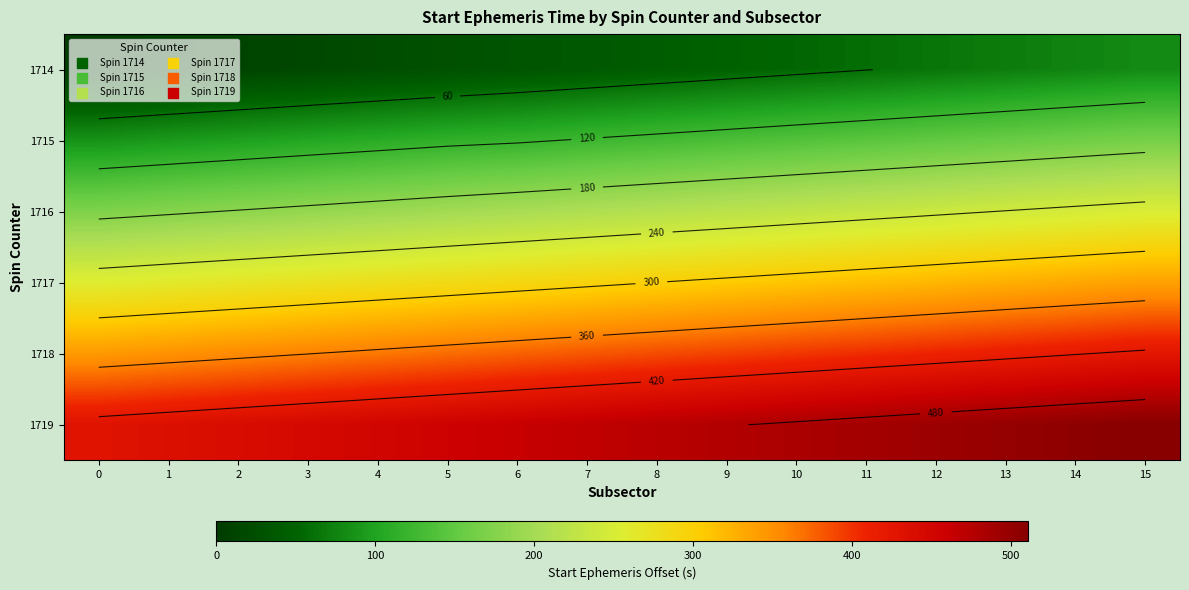

At which label does 1714 reach its peak?

15